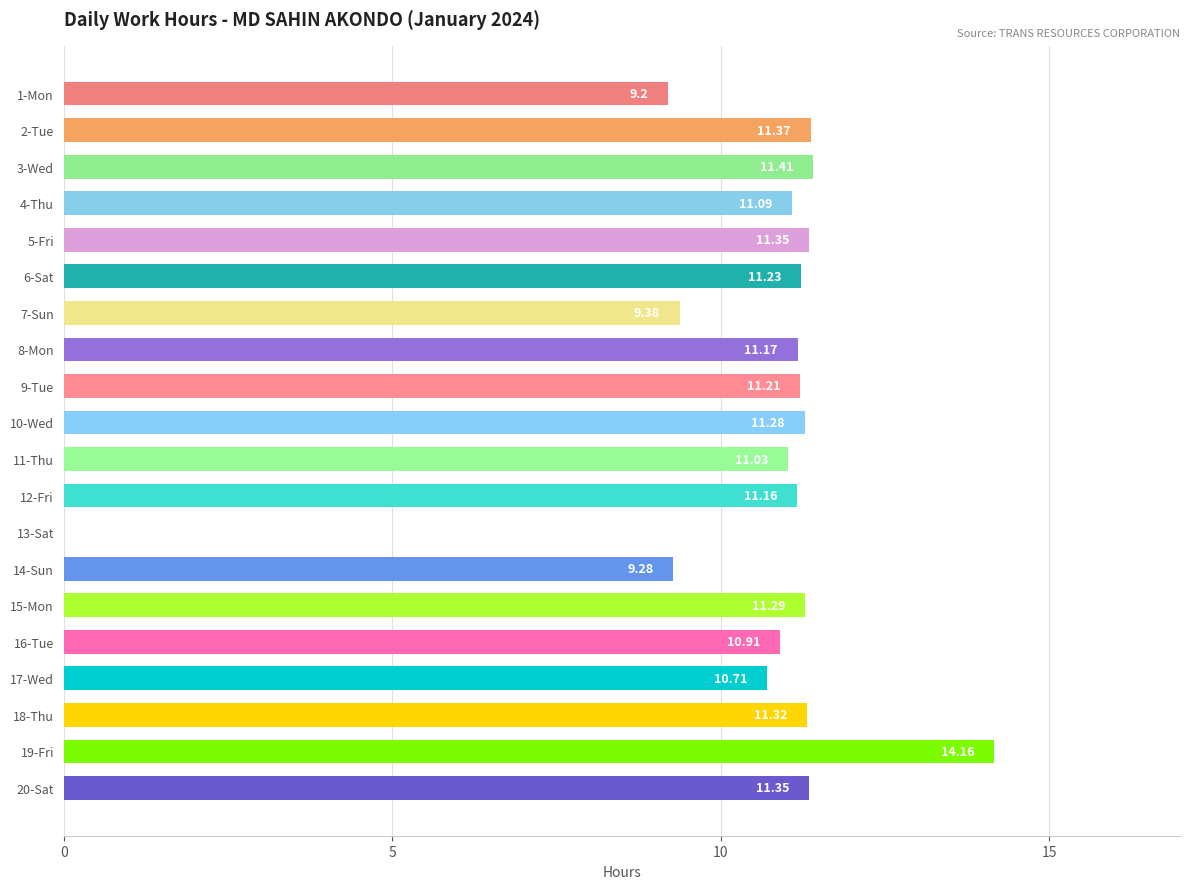

What is the sum of all values?

209.9